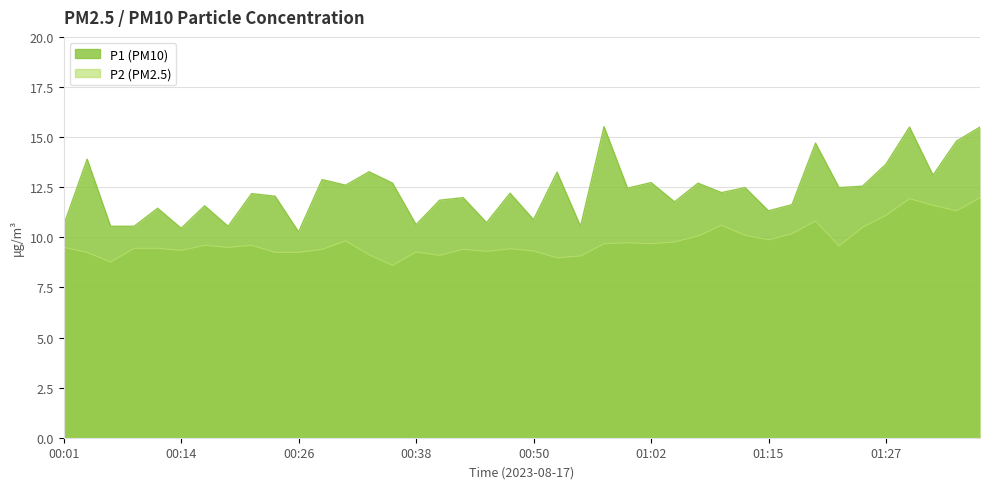

Which category has the lowest value in the P2 series?

00:35